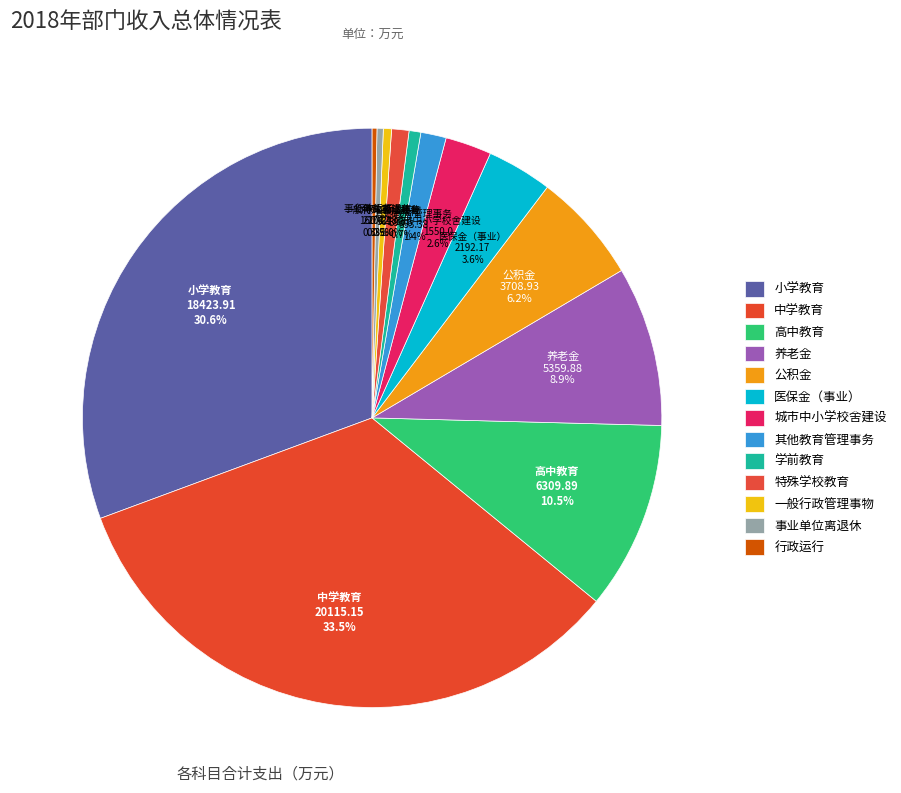

To the nearest percent, what portion does 公积金 represent?

6%